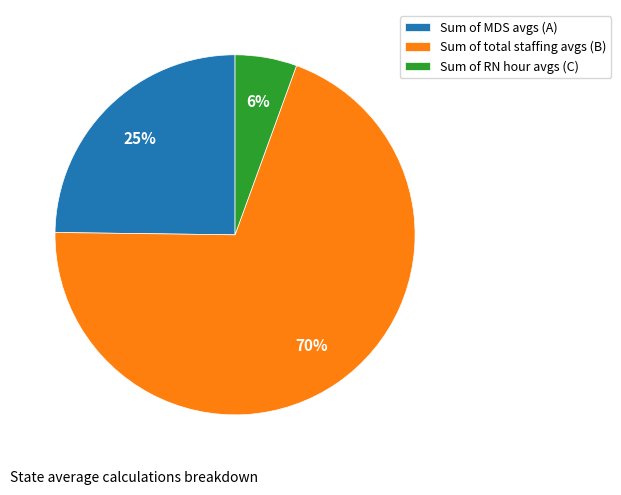

To the nearest percent, what is the combined percentage of Sum of total staffing avgs (B) and Sum of MDS avgs (A)?

94%